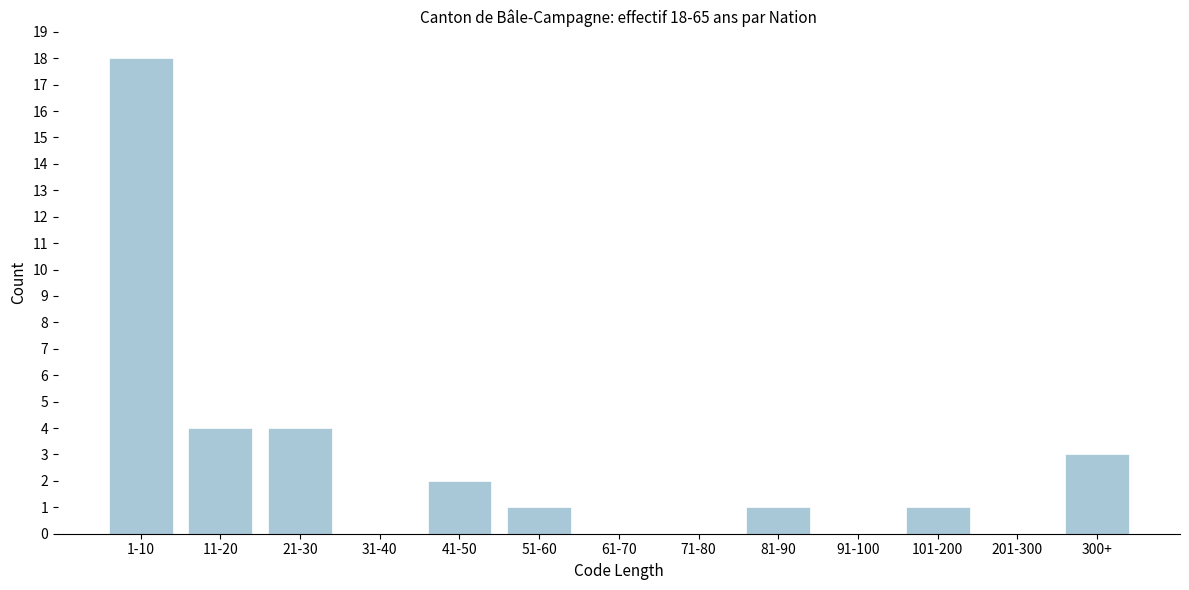

Reading right to left, extract all data points from this chart.

300+=3	201-300=0	101-200=1	91-100=0	81-90=1	71-80=0	61-70=0	51-60=1	41-50=2	31-40=0	21-30=4	11-20=4	1-10=18